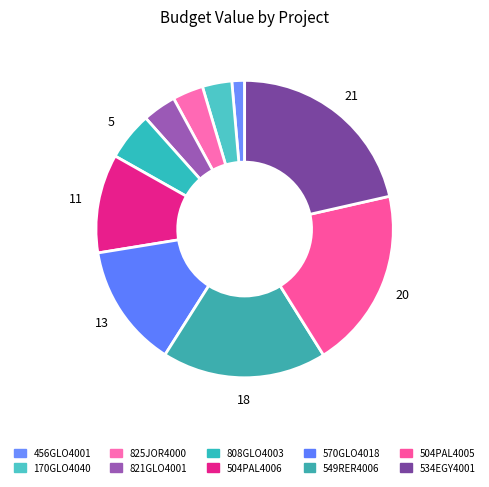

Count the number of slices in the pie.

10